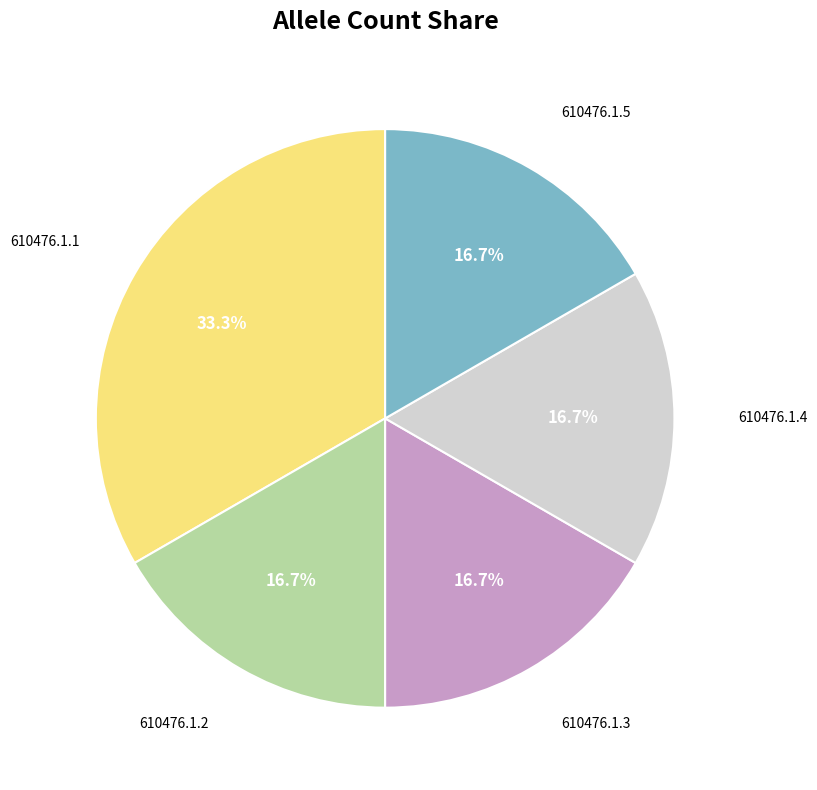

The 610476.1.1 slice represents 33% of the pie. True or false?

True